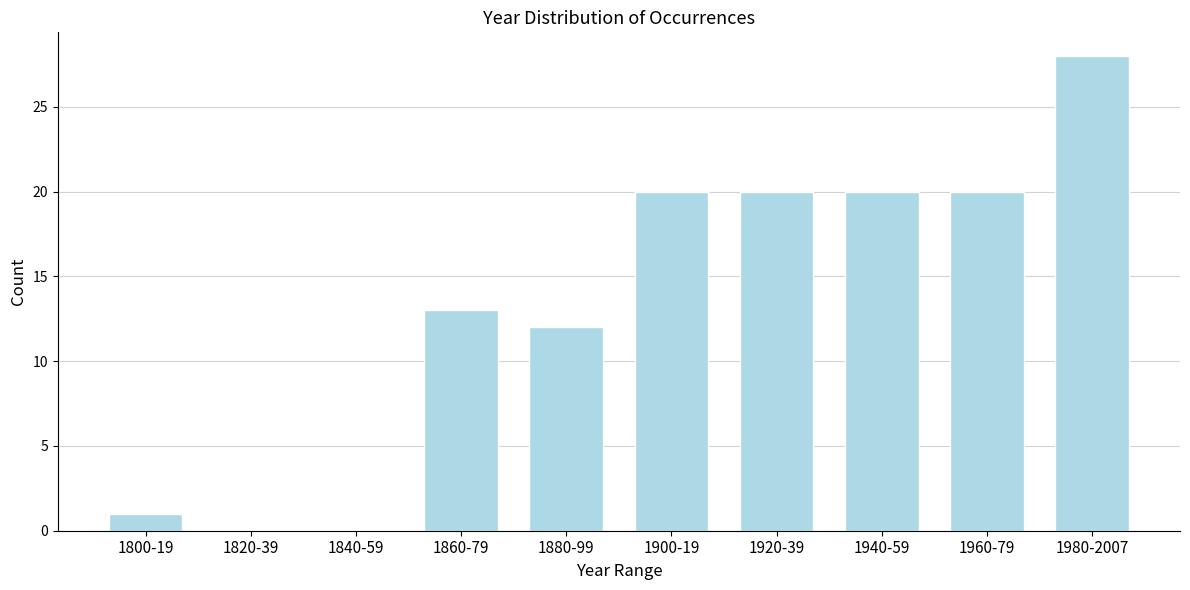

Reading left to right, what are all the values shown in this chart?

1800-19=1	1820-39=0	1840-59=0	1860-79=13	1880-99=12	1900-19=20	1920-39=20	1940-59=20	1960-79=20	1980-2007=28